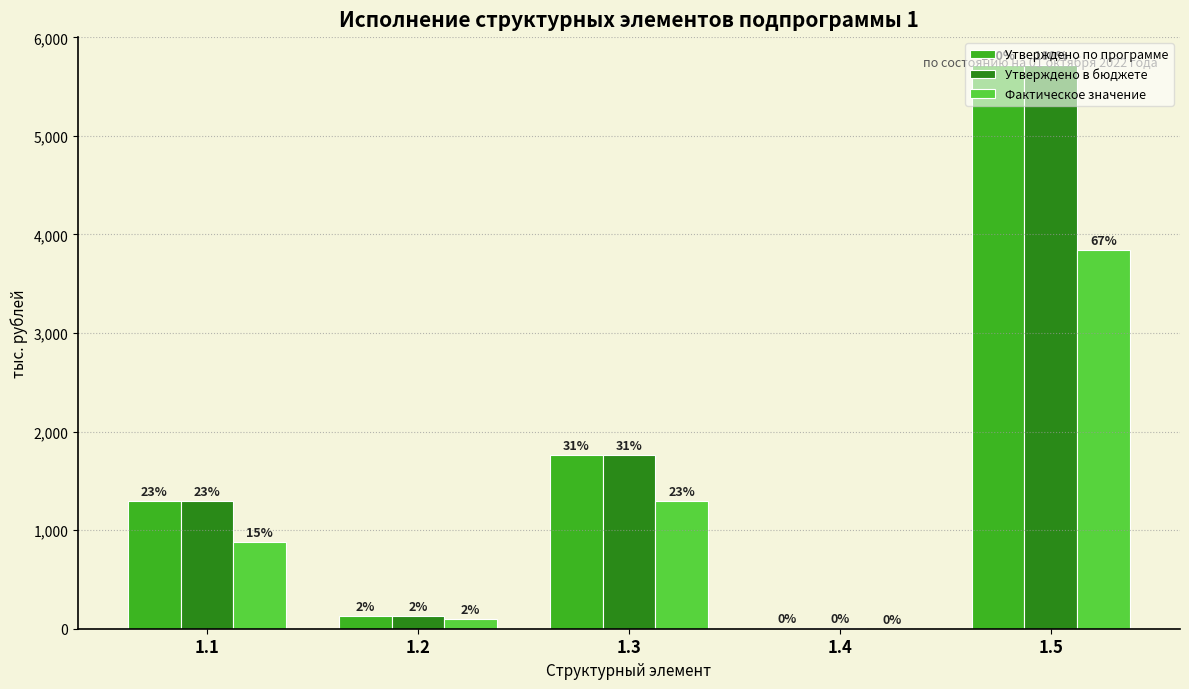

What is the value of the Утверждено по программе bar at the 5th from the left?

5716.9